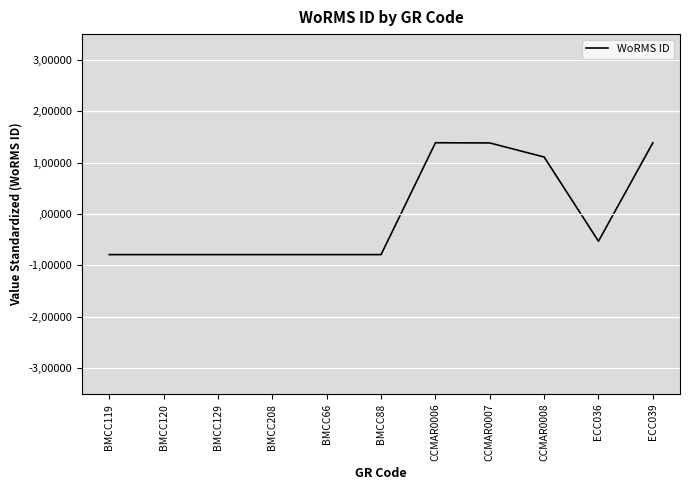

True or false: the data has more than 0 interior local peaks.

True